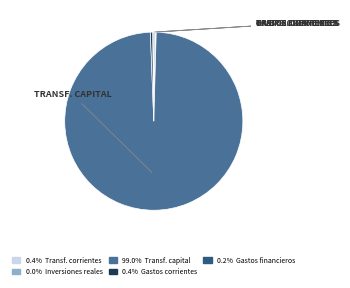

Is there a majority slice in this chart?

Yes